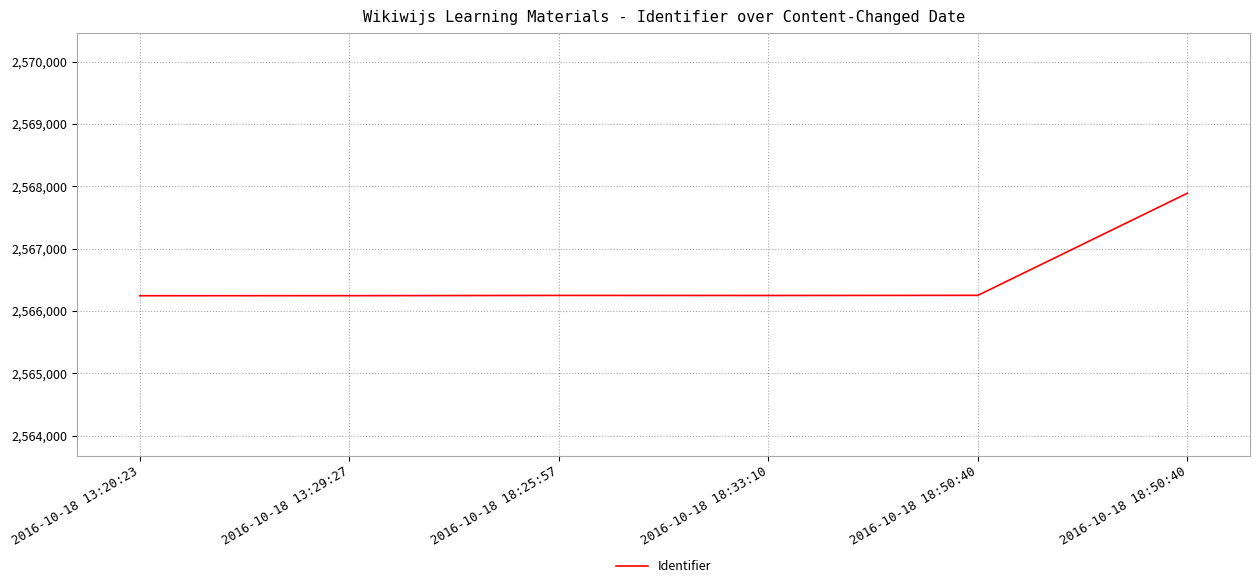

What is the label of the 3rd point from the left?

2016-10-18 18:25:57